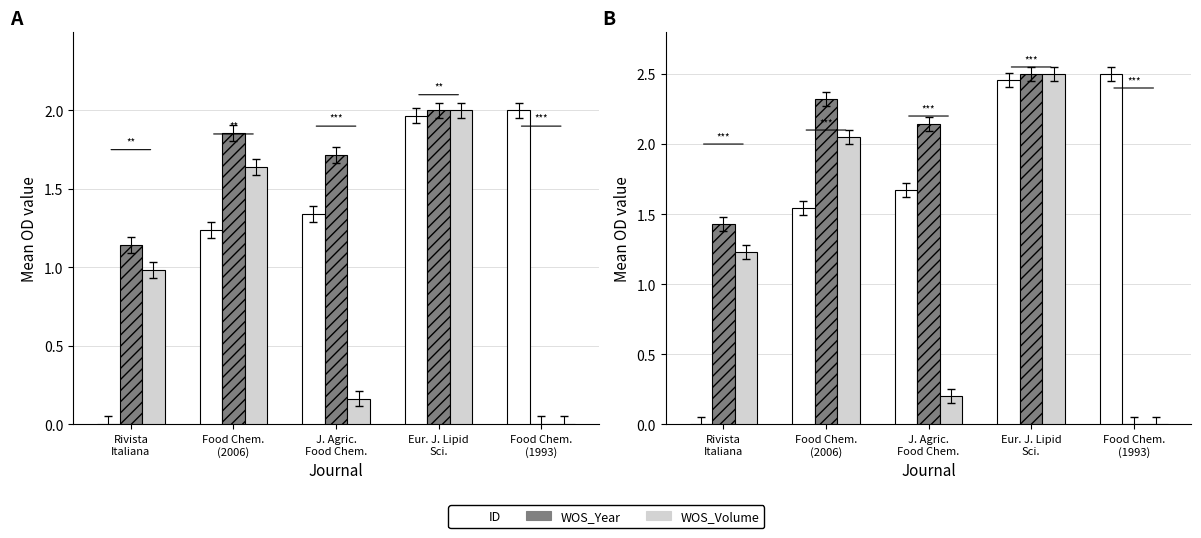

What position from the left is Food Chem.
(1993)?

5